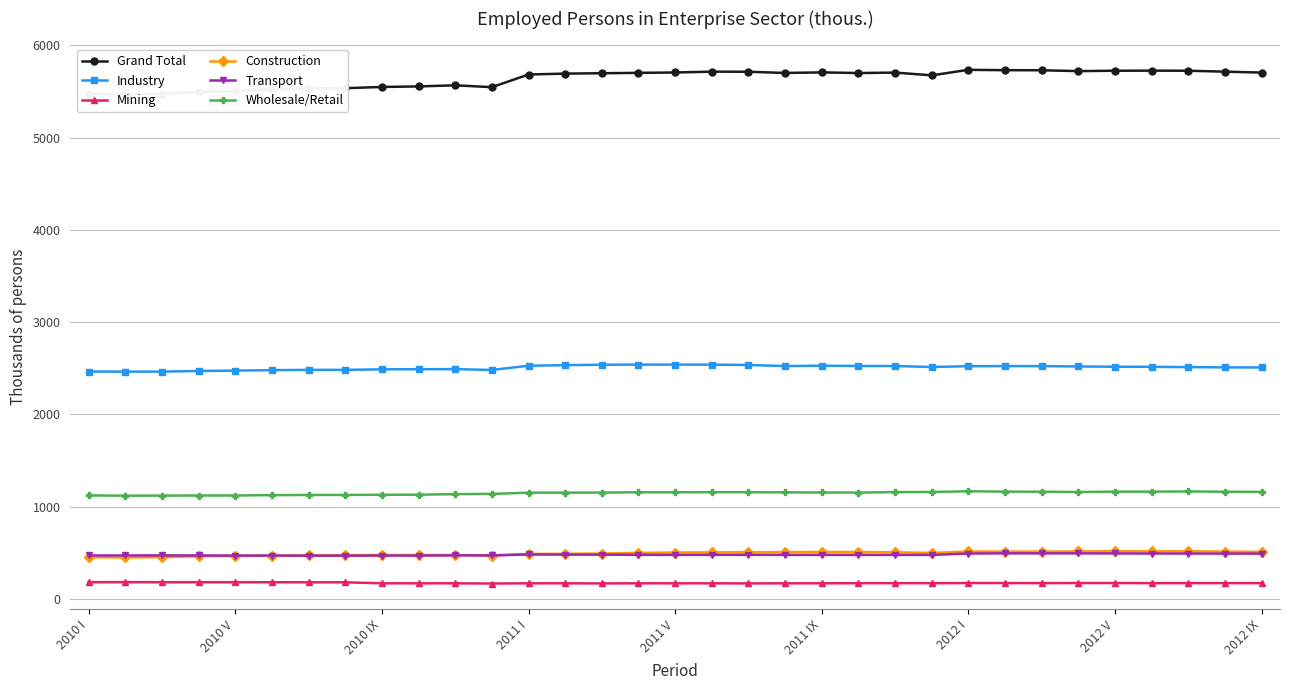

What is the highest value of the Transport series?

494